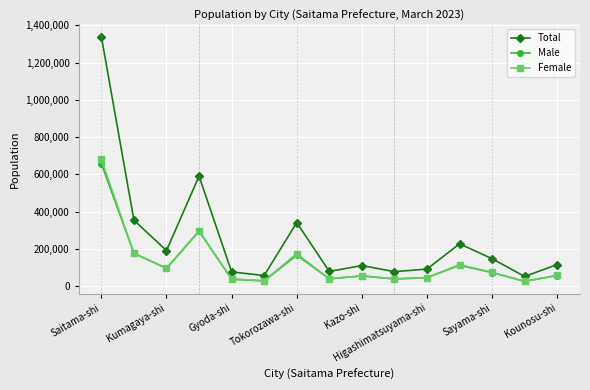

What is the maximum value shown in the chart?

1339620